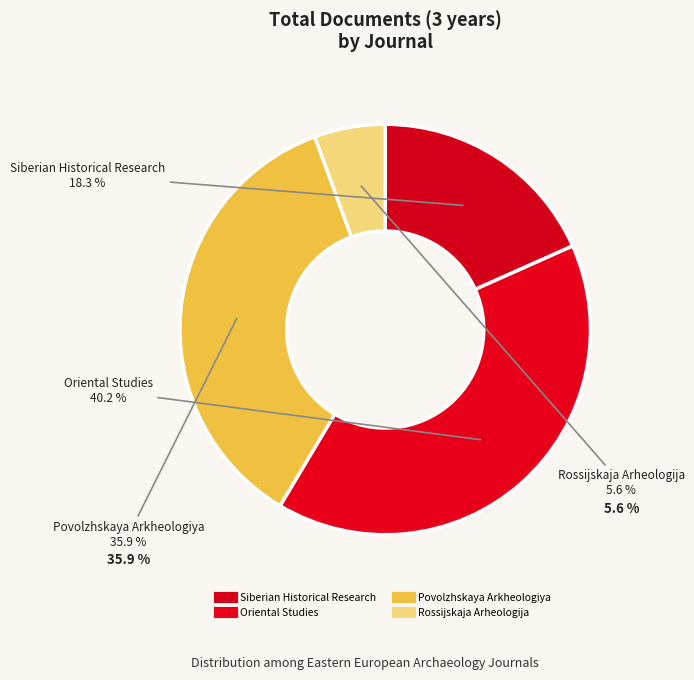

Does Siberian Historical Research account for over 50% of the chart?

No